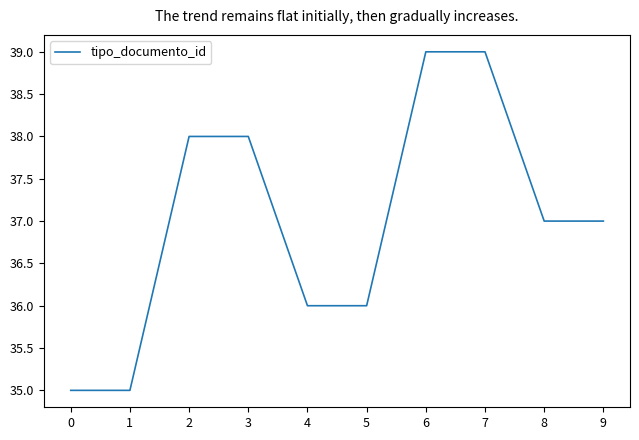

What is the difference between the values at 1 and 2?

3